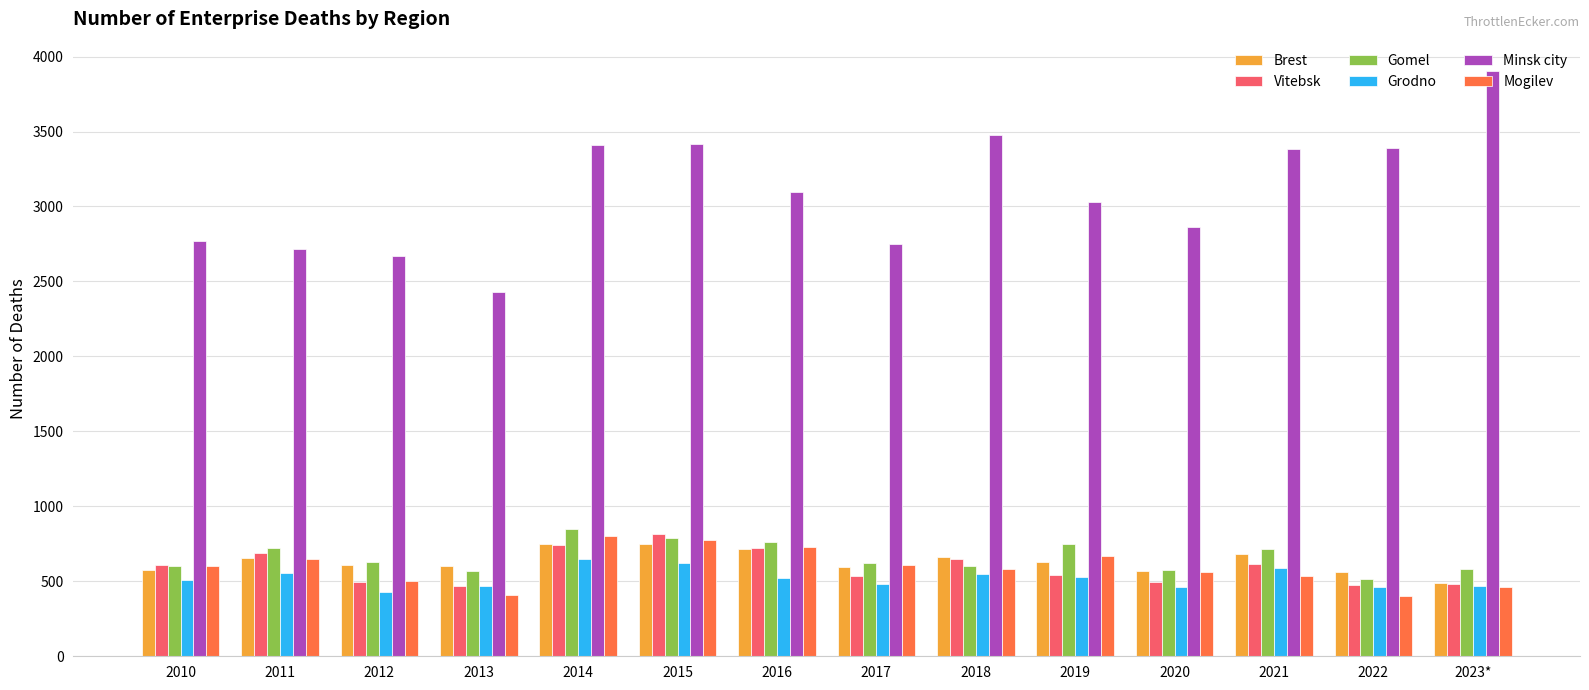

How many bars are there in total?

84